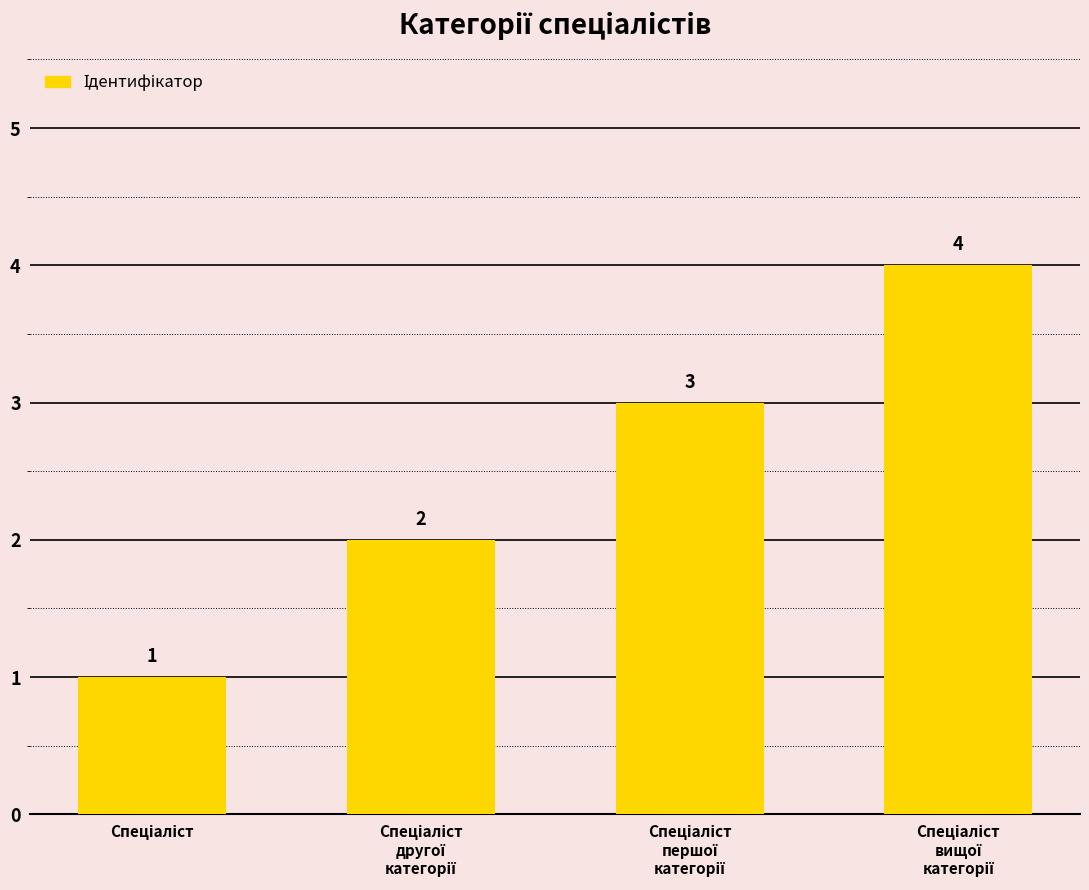

Count the values in the range 2 to 4.

3